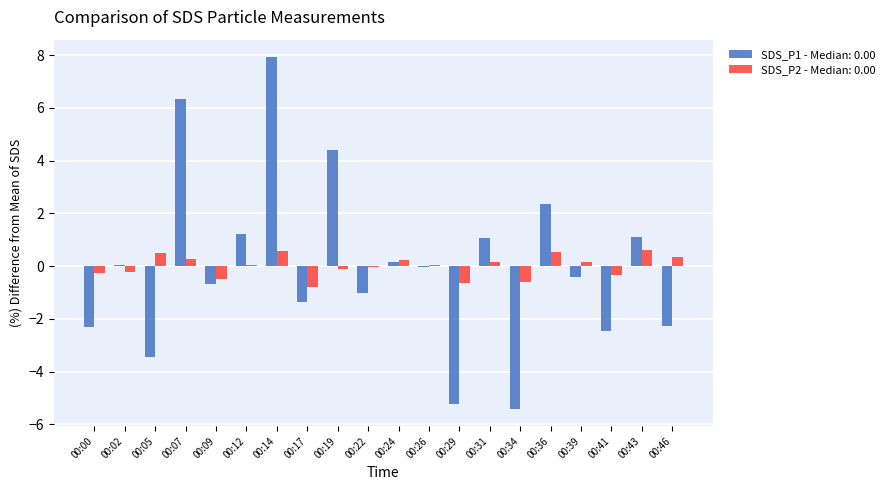

What is the maximum value shown in the chart?

7.9